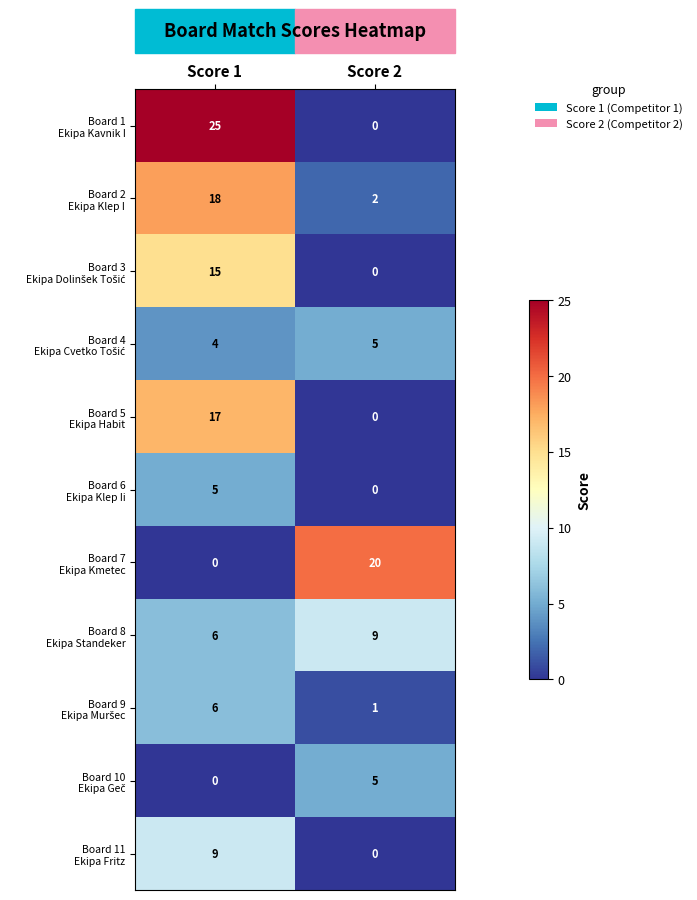

What is the total value across all series at Score 2?

42